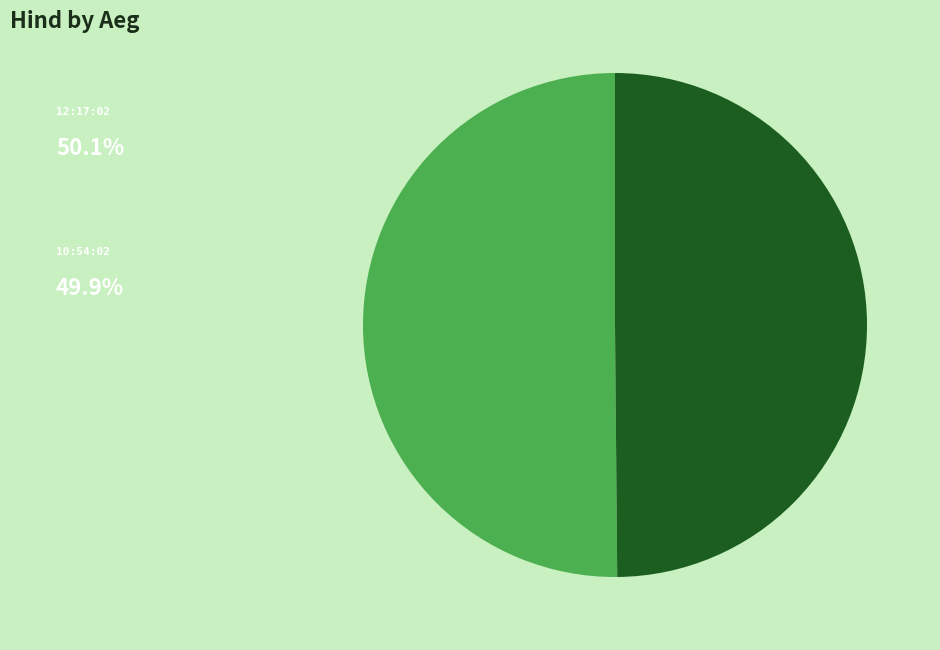

Count the number of slices in the pie.

2